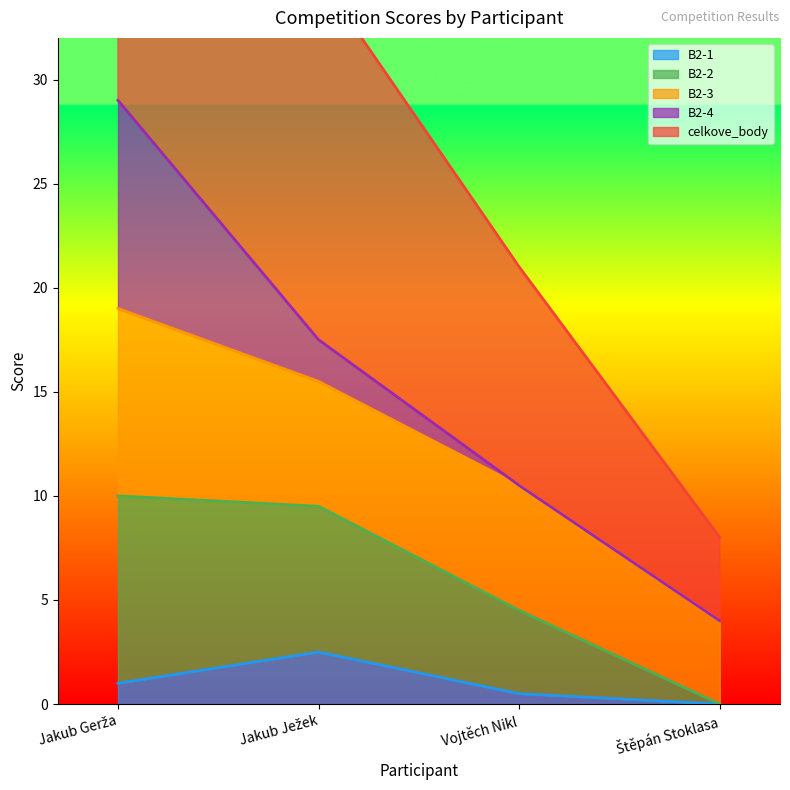

Which category has the lowest value across all series?

Štěpán Stoklasa